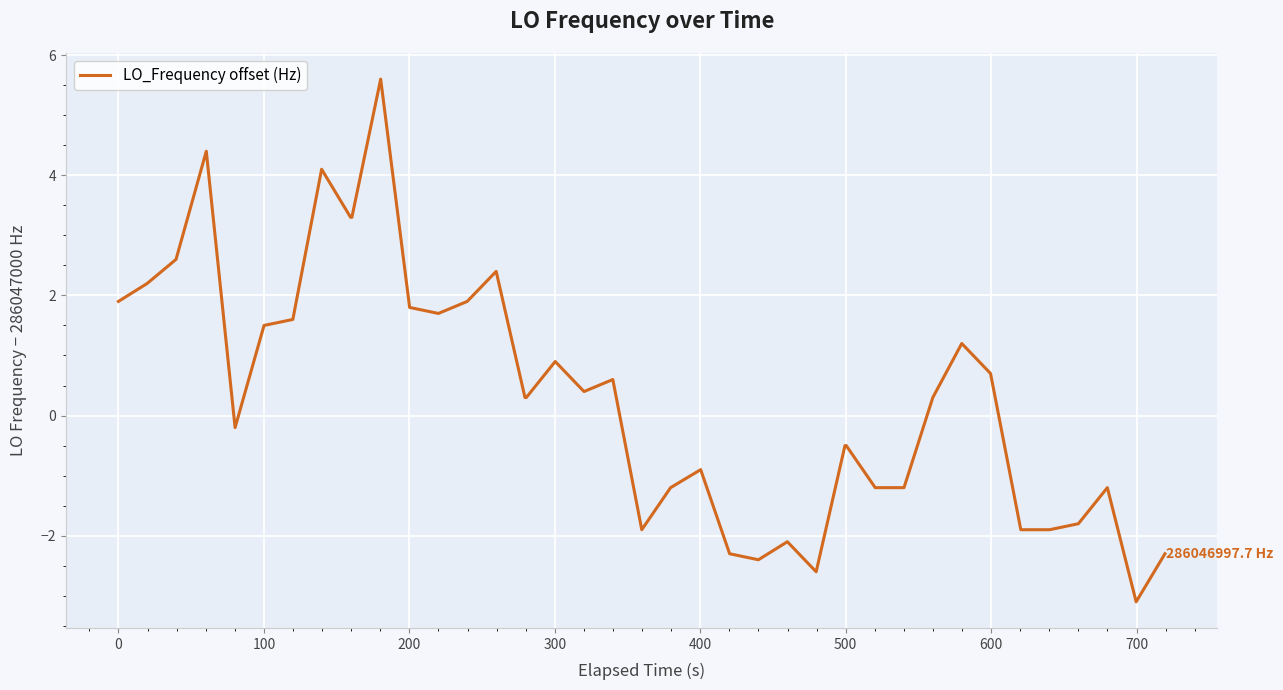

What is the difference between the maximum and minimum values?

8.7